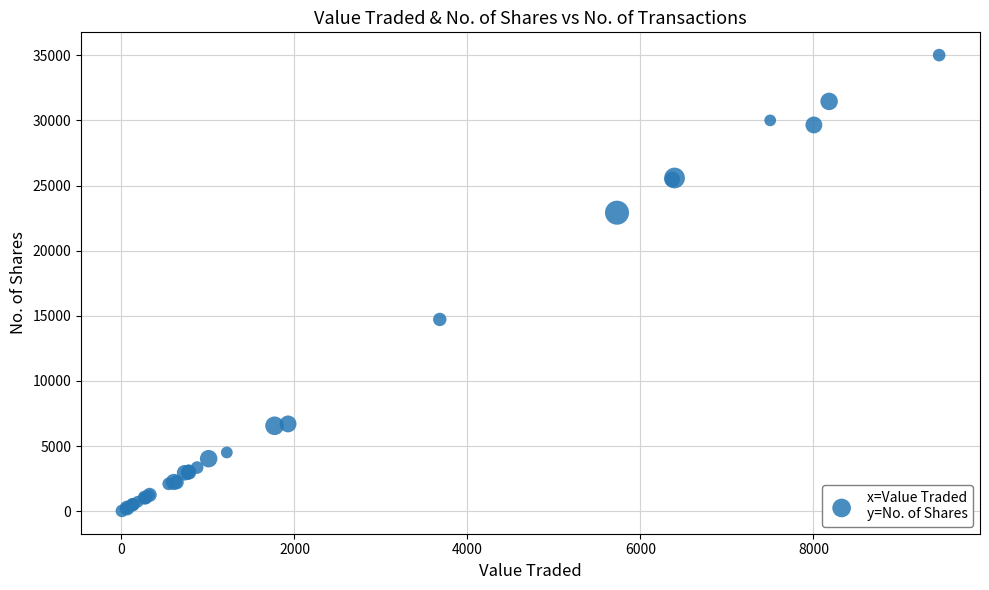

What Y value in the scatter plot is closest to 17515?

14720